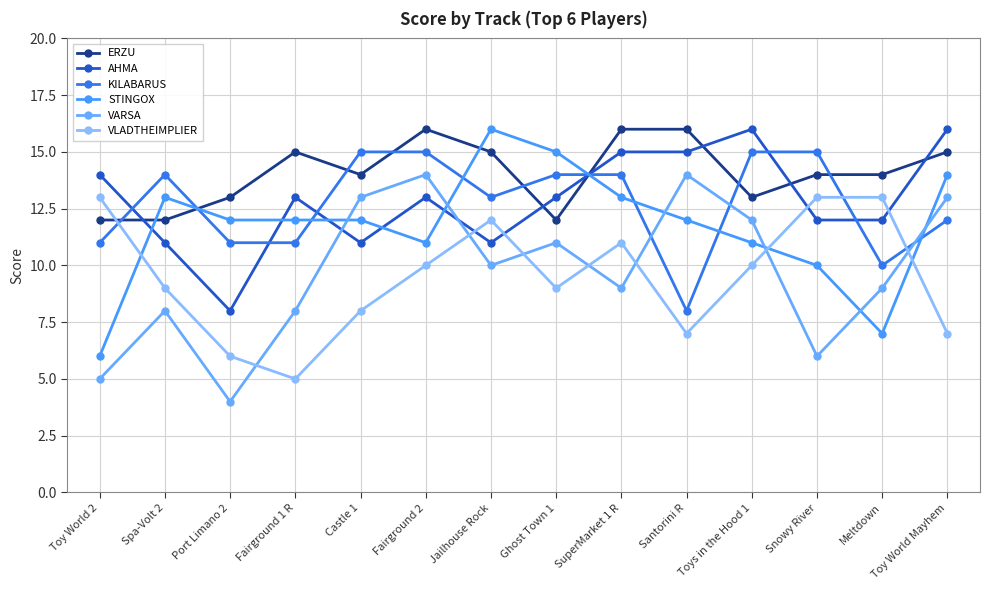

What is the label of the 6th point from the right?

SuperMarket 1 R